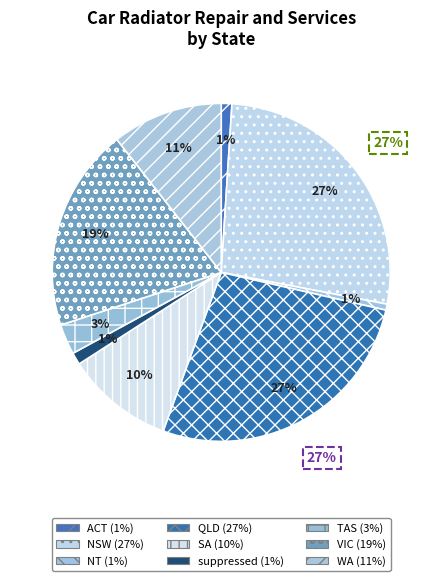

Which slice is the smallest?

NT